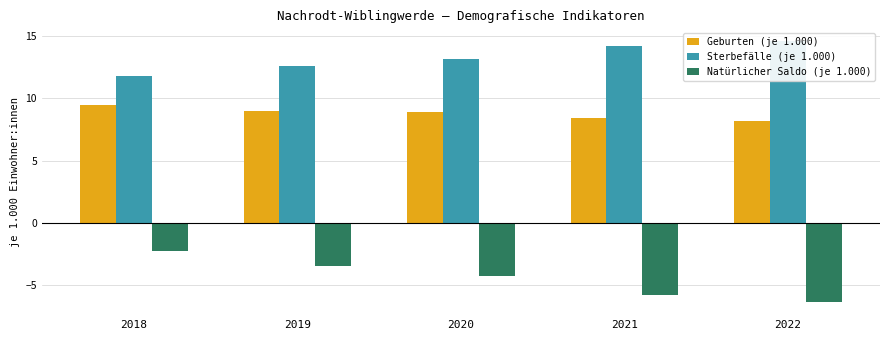

Count the Natürlicher Saldo (je 1.000) values in the range -5 to -3.

2